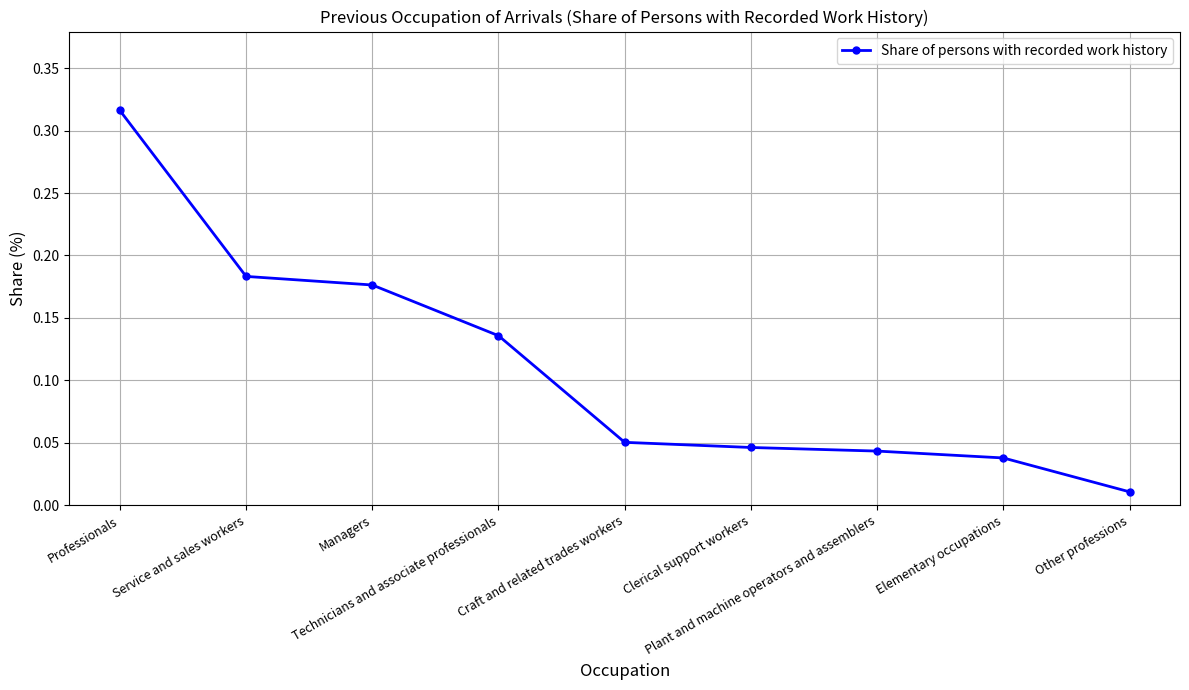

What is the sum of all values?

1.0